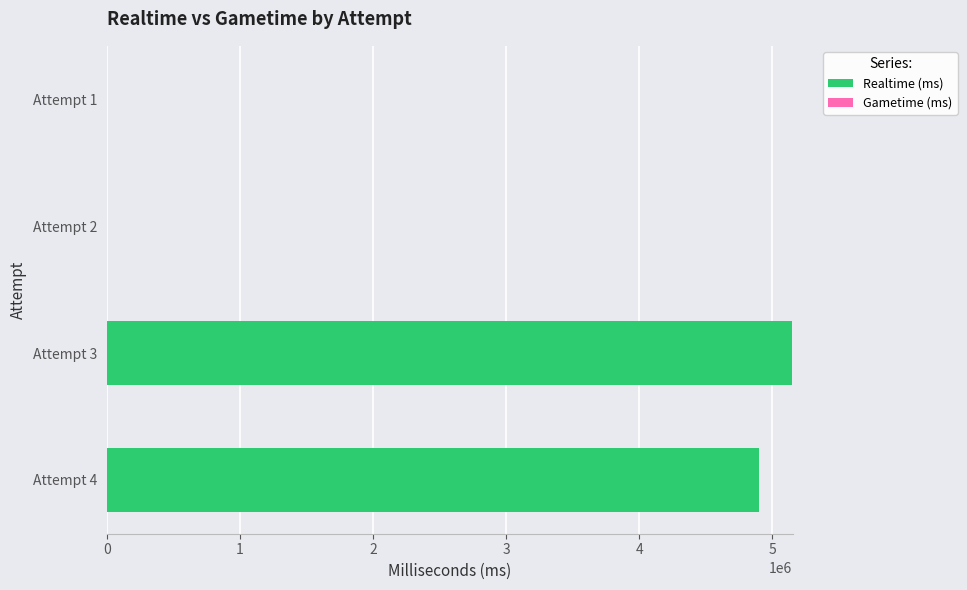

Reading bottom to top, list all the values displayed in this chart.

Attempt 4=4896927	Attempt 3=5150265	Attempt 2=0	Attempt 1=0